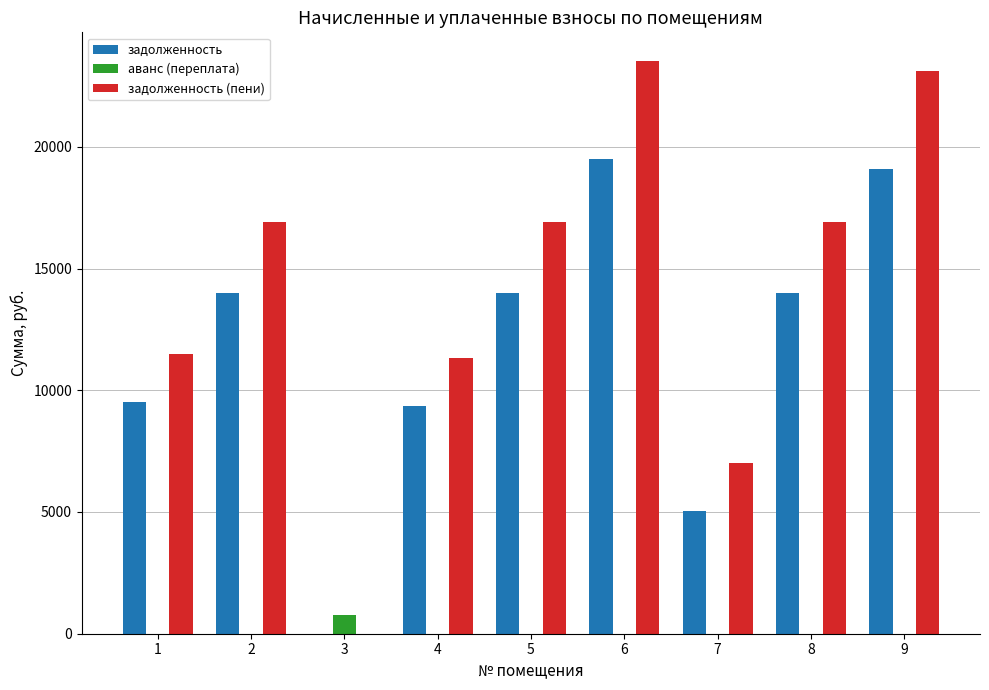

At which category is the sum across all series the highest?

6